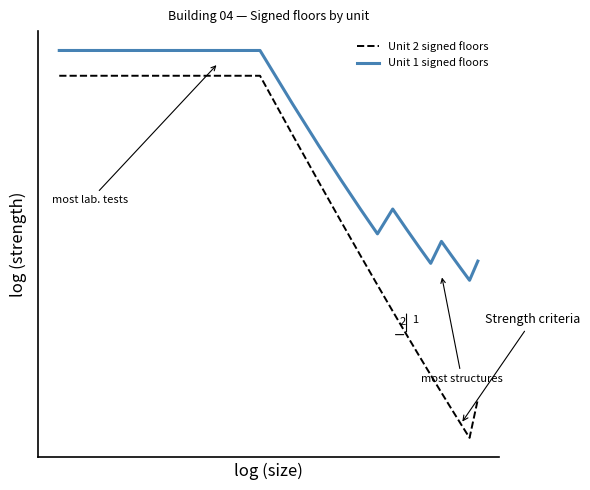

True or false: Unit 2 signed floors and Unit 1 signed floors intersect in this chart.

False